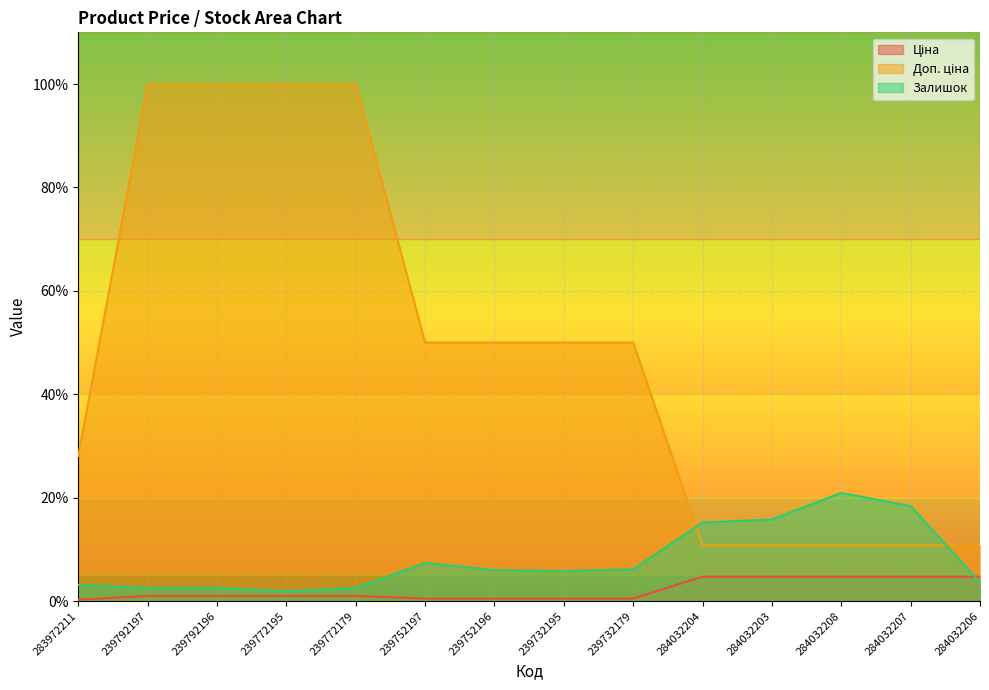

The value of Доп. ціна at 284032204 is 18.6. True or false?

False